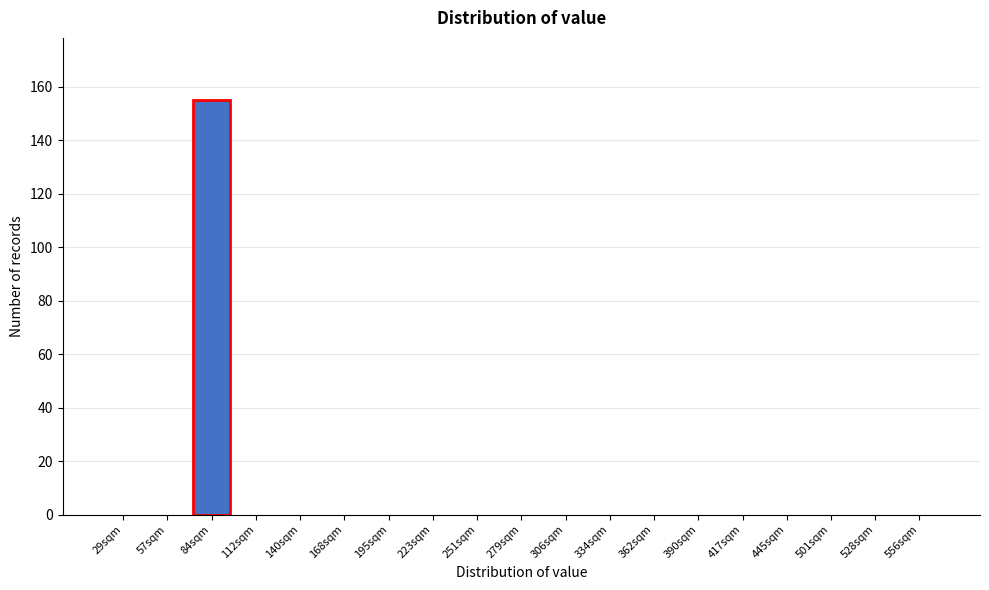

Reading left to right, list all the values displayed in this chart.

29sqm=0	57sqm=0	84sqm=155	112sqm=0	140sqm=0	168sqm=0	195sqm=0	223sqm=0	251sqm=0	279sqm=0	306sqm=0	334sqm=0	362sqm=0	390sqm=0	417sqm=0	445sqm=0	501sqm=0	528sqm=0	556sqm=0